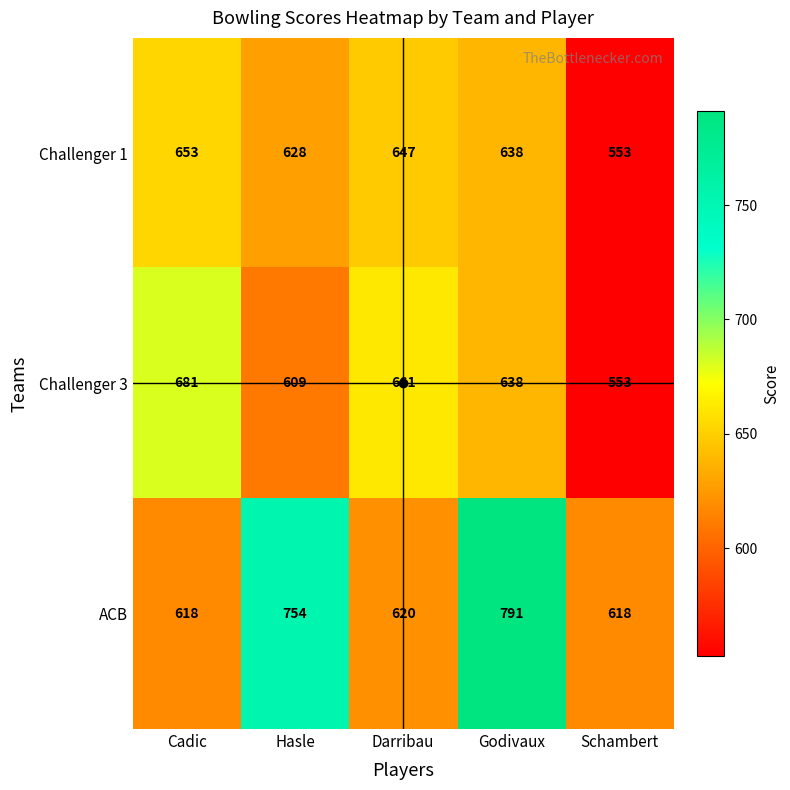

Which series has the largest total across all categories?

ACB